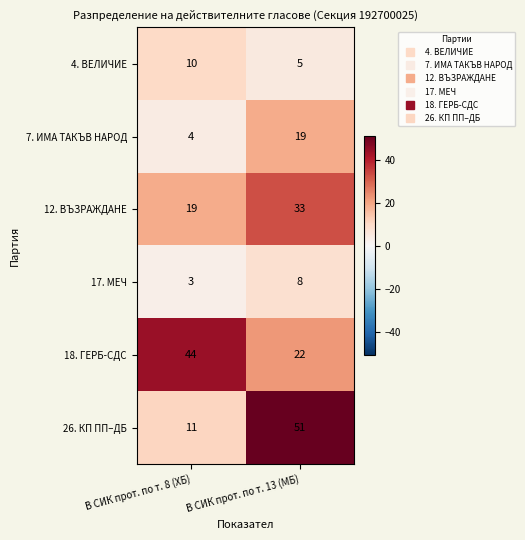

Which series changed the most between В СИК прот. по т. 8 (ХБ) and В СИК прот. по т. 13 (МБ)?

26. КП ПП–ДБ